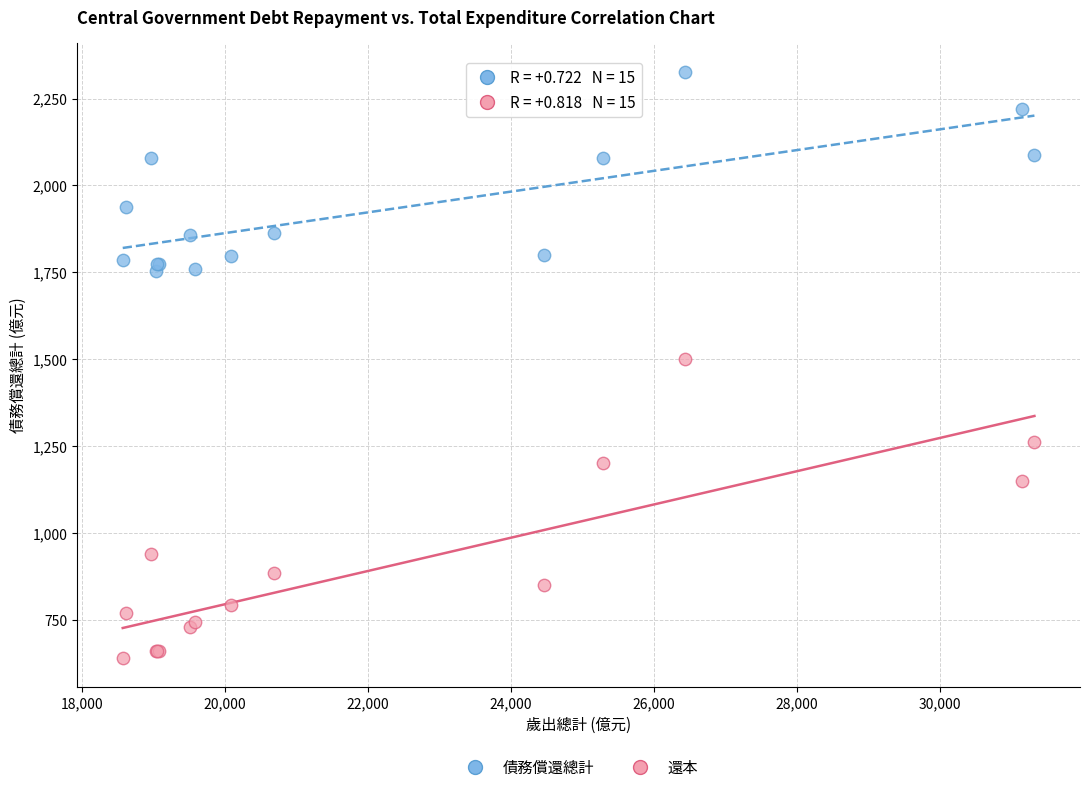

In the 還本 series, what Y value is closest to 1070?

1150